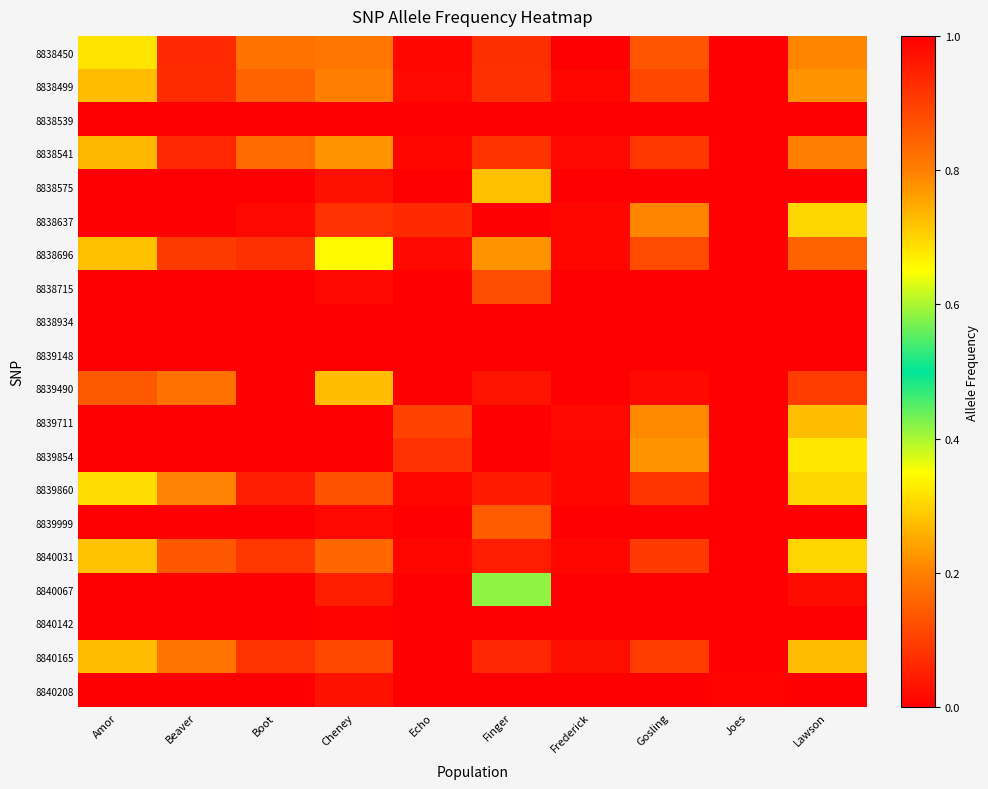

Which has a higher value, Finger or Boot?

Boot